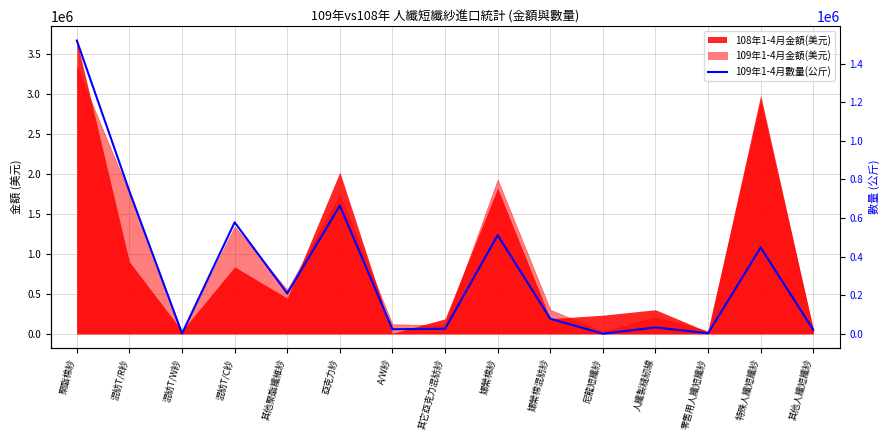

What is the difference between the maximum and minimum values?

1519554